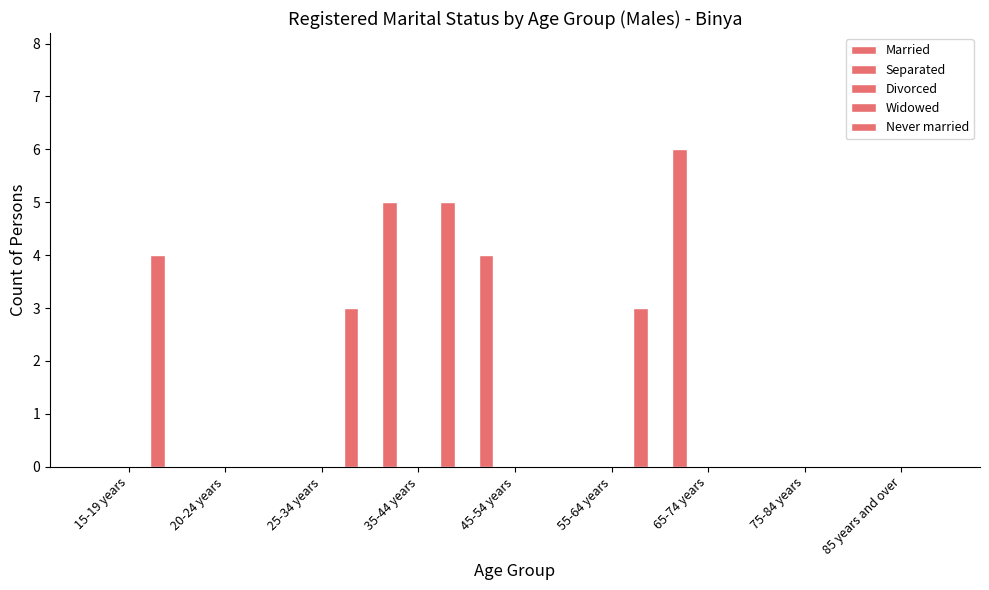

What is the label of the 4th bar from the right?

55-64 years